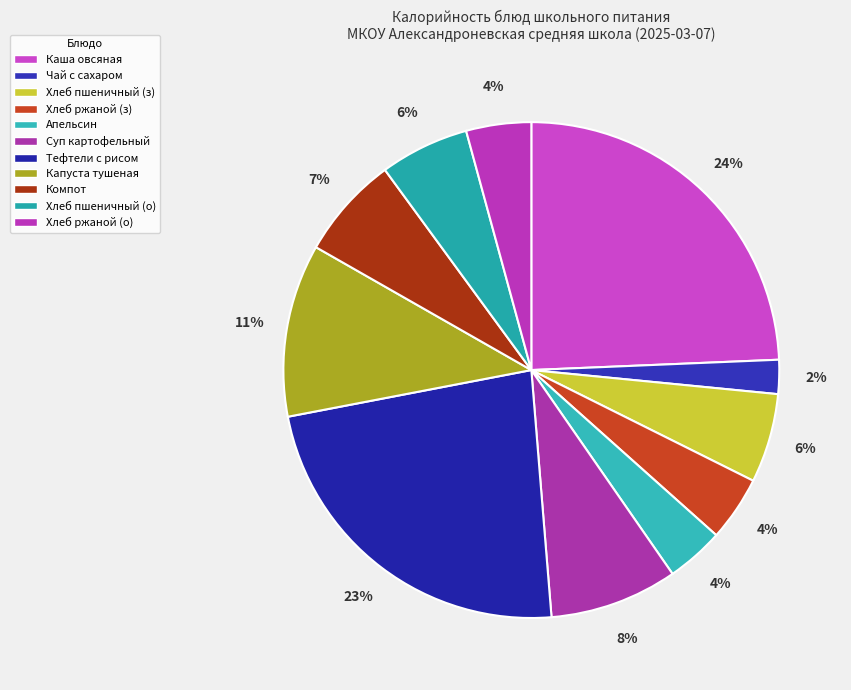

Which category has the biggest portion of the pie?

Каша овсяная